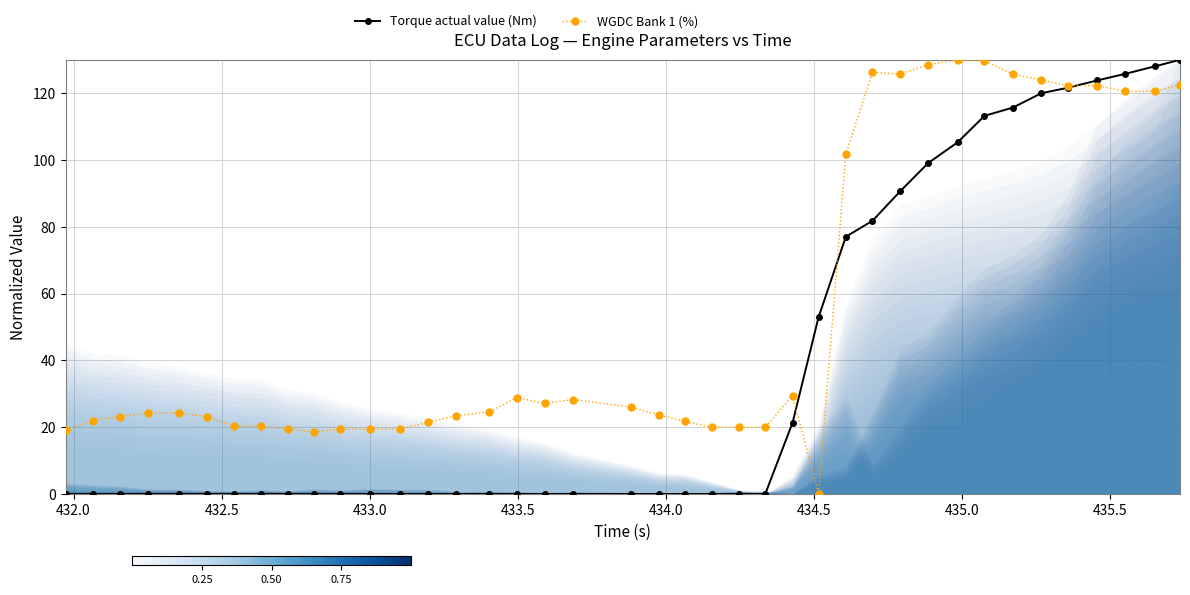

What is the value of the WGDC Bank 1 (%) point at the 37th from the left?

122.3